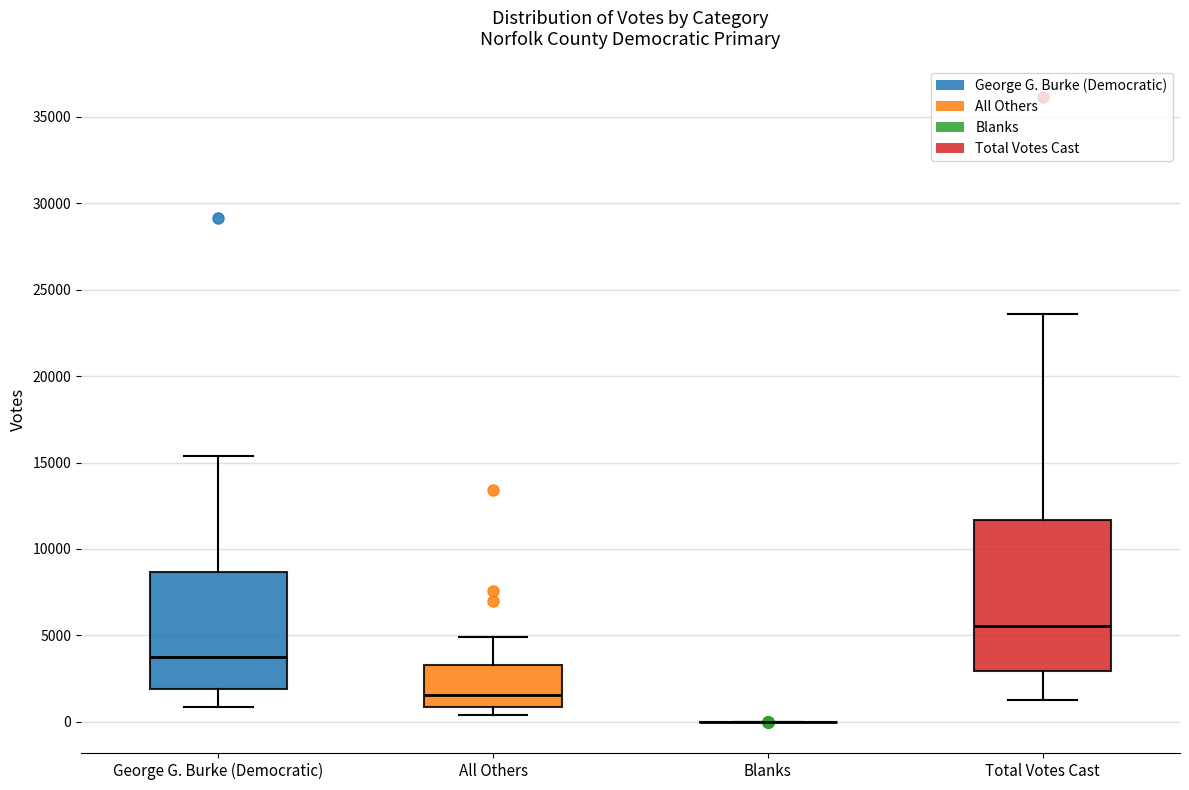

Which box is the tallest, from its lower edge to its upper edge?

Total Votes Cast